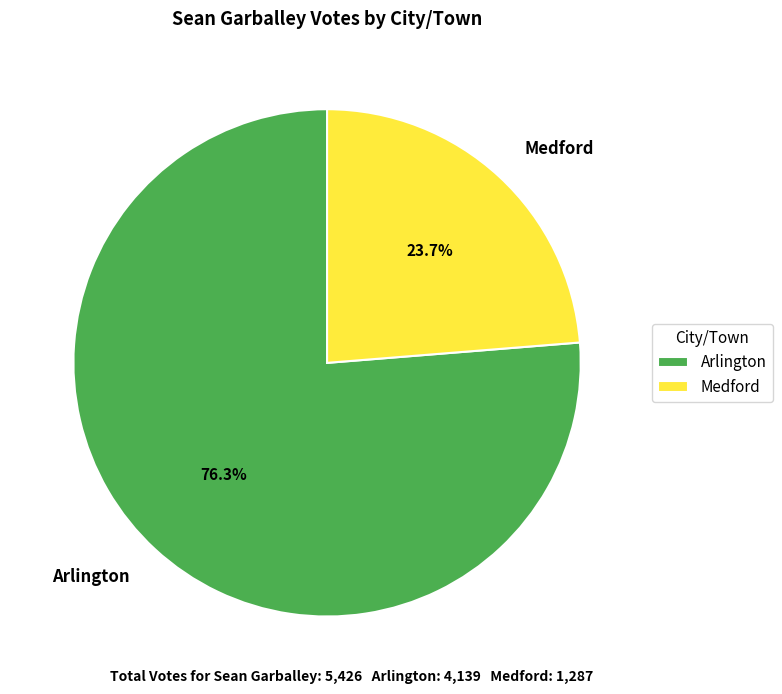

Does Medford represent more than half of the total?

No